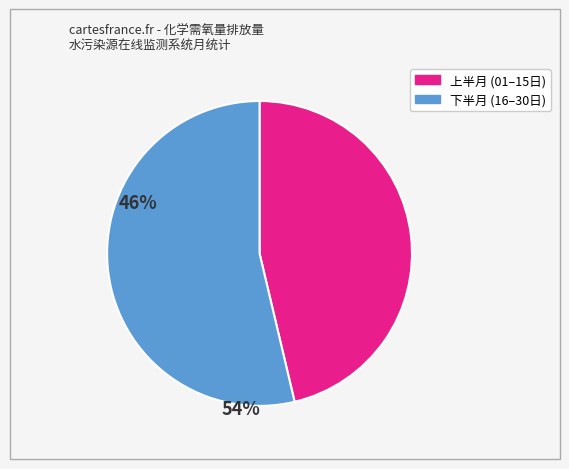

Does any single category account for the majority?

Yes